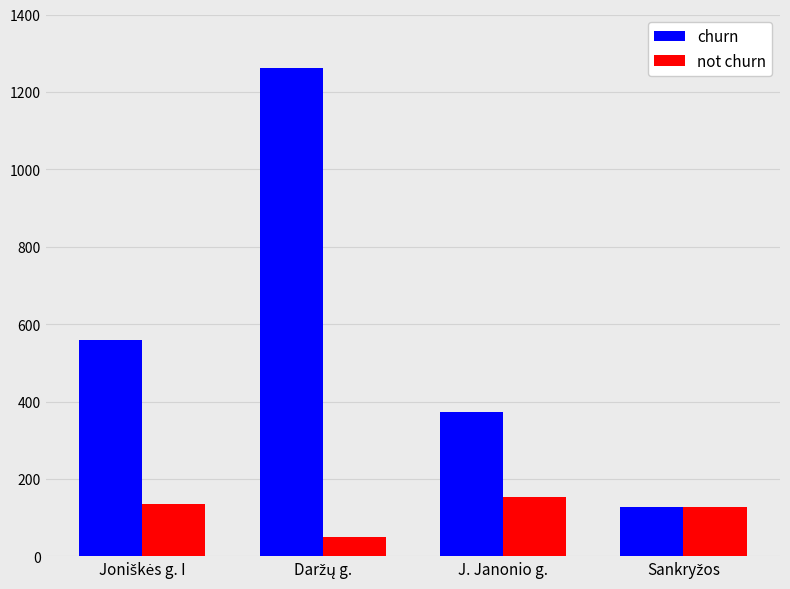

What is the maximum value shown in the chart?

1260.6